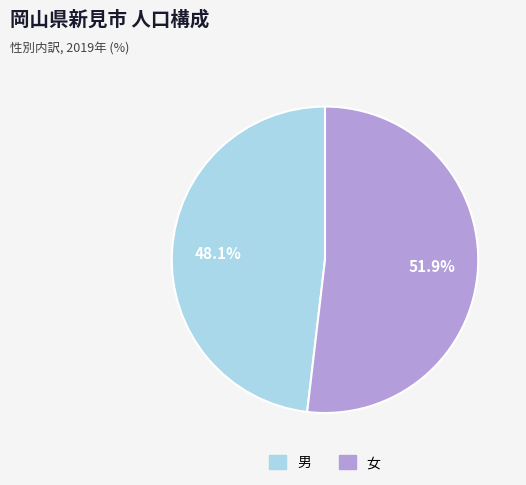

To the nearest percent, what is the difference between the largest and smallest slice percentages?

4%